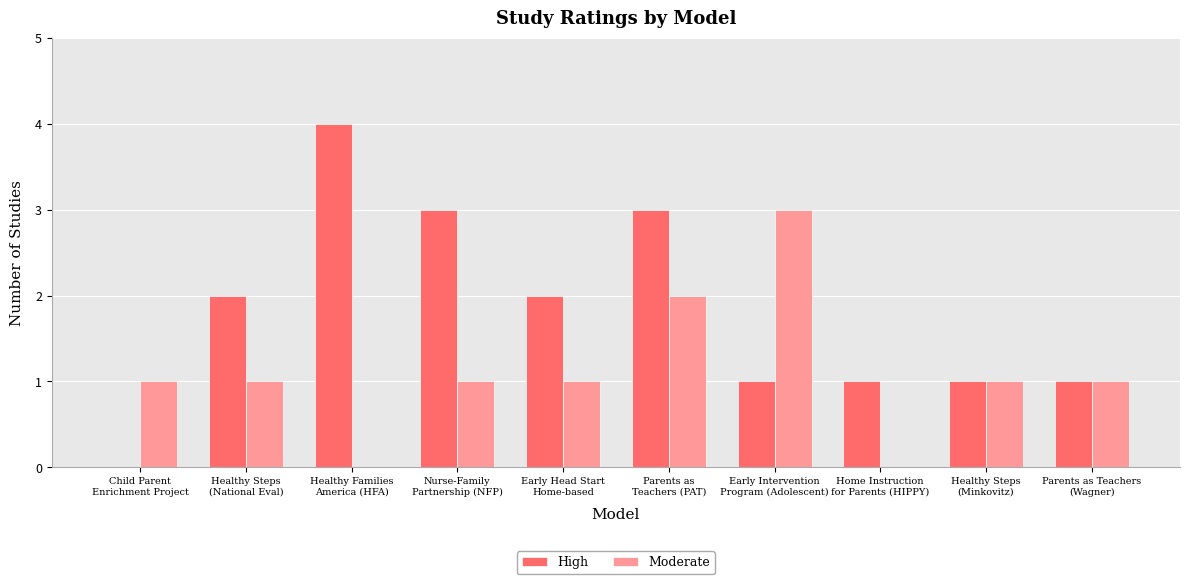

What is the sum of all High values?

18